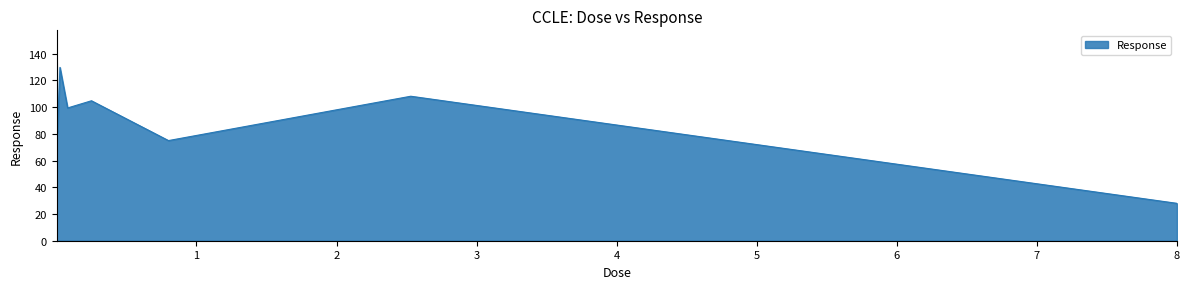

How many interior local peaks (higher than both neighbors) does the data have?

3